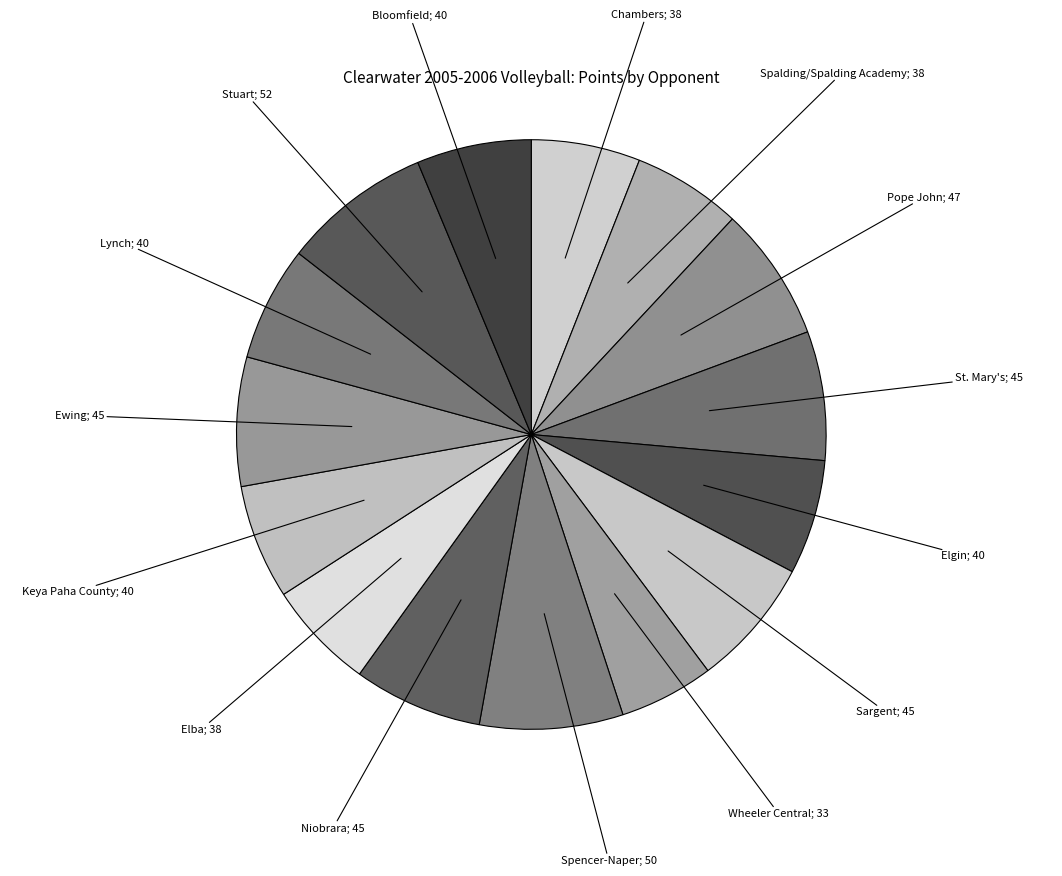

How many slices are in this pie chart?

15